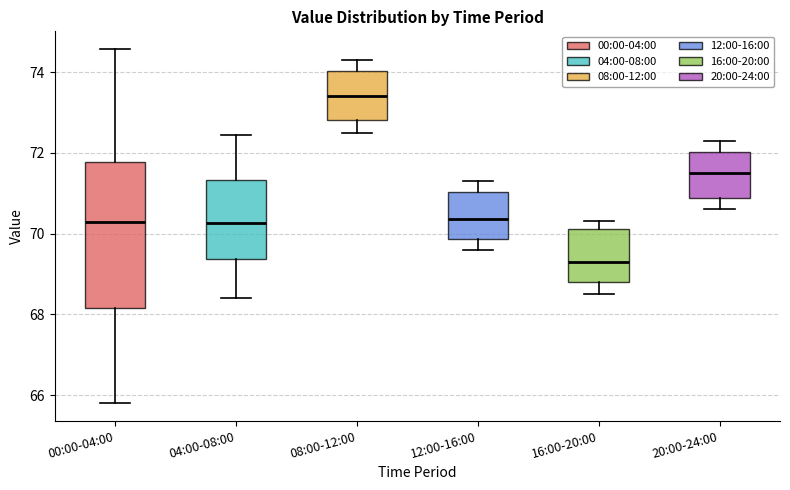

Reading left to right, read every box against the y-axis: the position of its median line, the range the box covers, and the ends of its whiskers. The values are not printed on the chart, so give them approximately, as read against the axis.

00:00-04:00: median 70.2, box 68.2 to 71.8, whiskers 65.8 to 74.6
04:00-08:00: median 70.2, box 69.4 to 71.4, whiskers 68.4 to 72.4
08:00-12:00: median 73.4, box 72.8 to 74.0, whiskers 72.6 to 74.4
12:00-16:00: median 70.4, box 69.8 to 71.0, whiskers 69.6 to 71.4
16:00-20:00: median 69.4, box 68.8 to 70.2, whiskers 68.6 to 70.4
20:00-24:00: median 71.6, box 70.8 to 72.0, whiskers 70.6 to 72.4